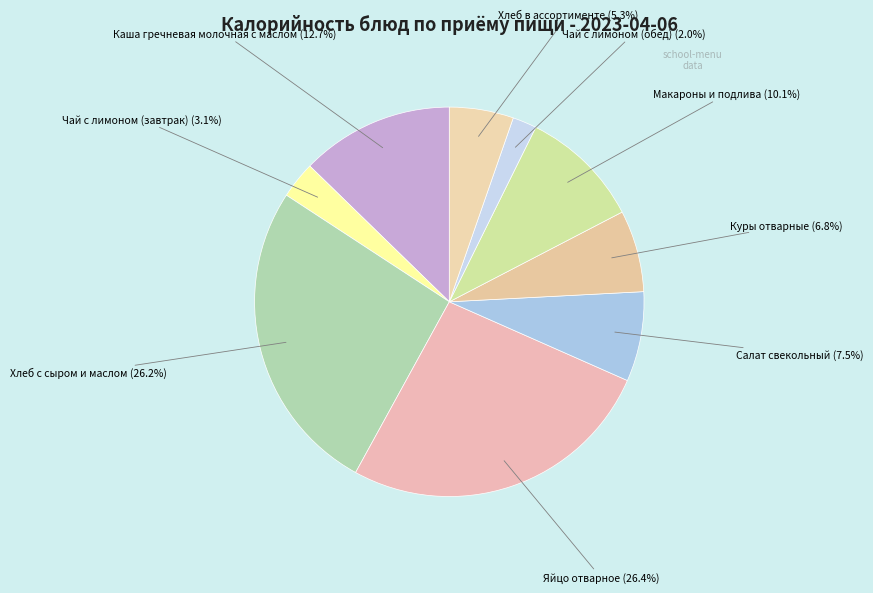

To the nearest percent, what is the difference between the largest and smallest slice percentages?

24%